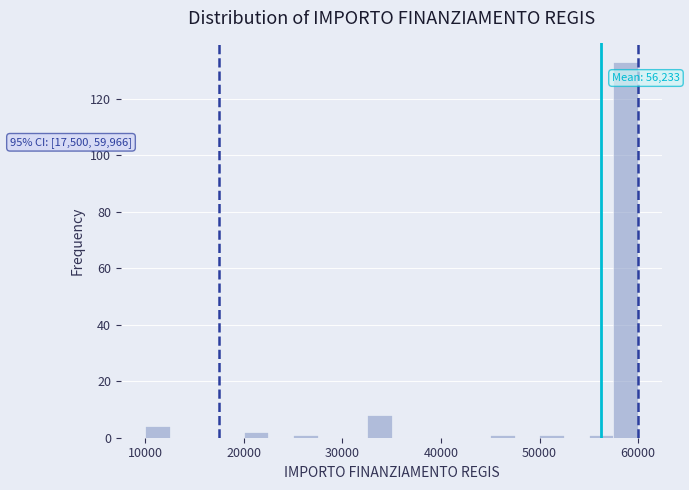

Read against the x-axis, roughly where is the centre of the tallest bar?

59000